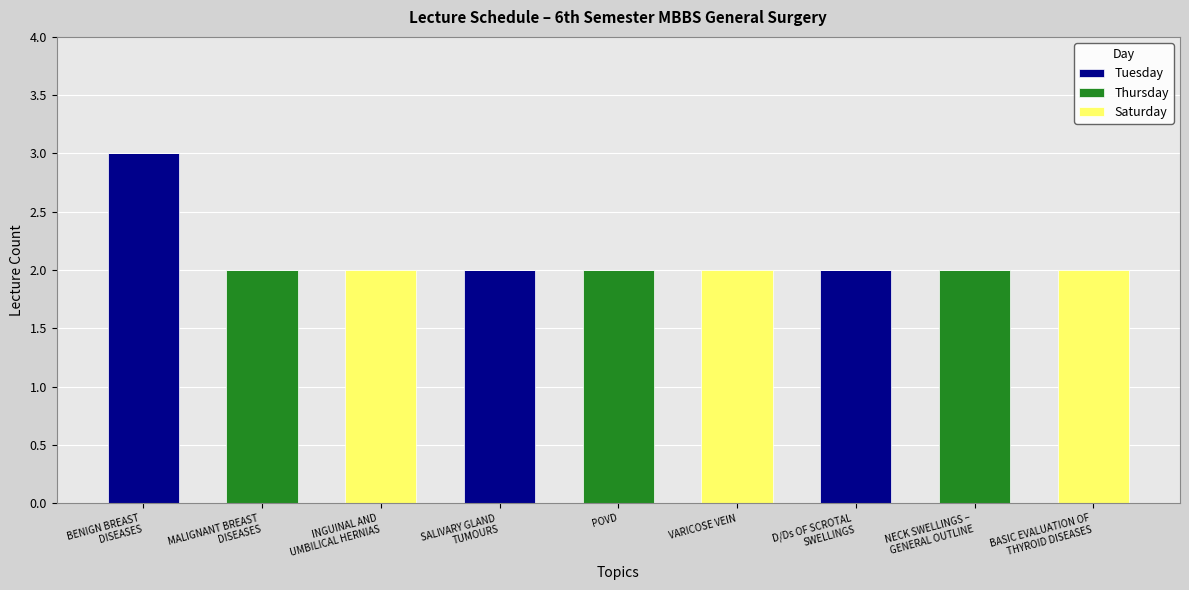

Is it true that Tuesday equals -1 at VARICOSE VEIN?

False